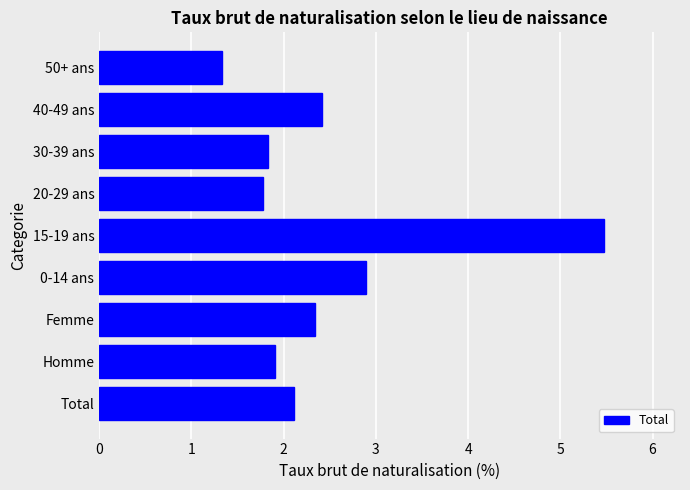

What is the change in value from 15-19 ans to 20-29 ans?

-3.7